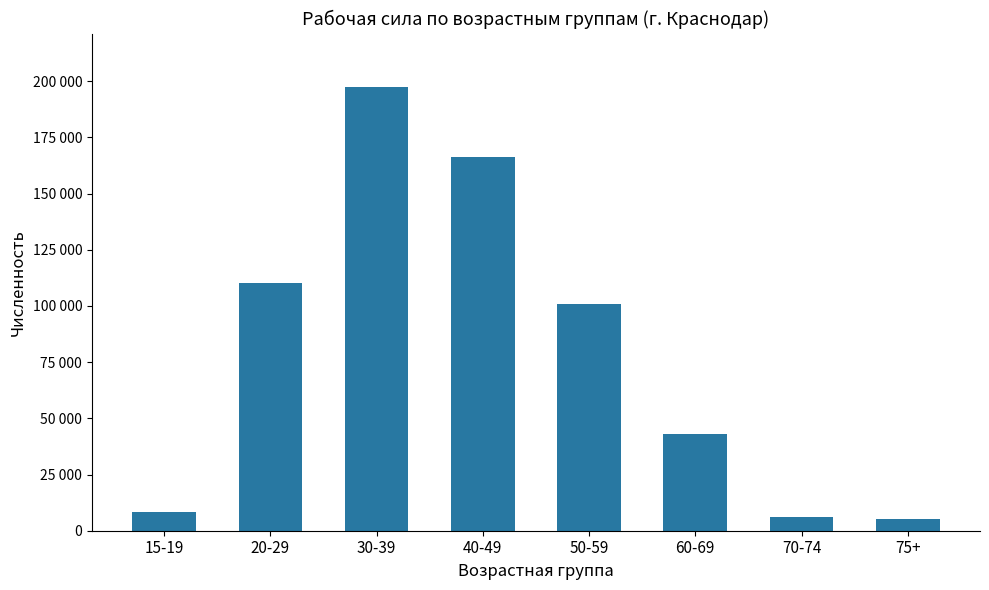

Which label corresponds to the smallest value in the chart?

75+